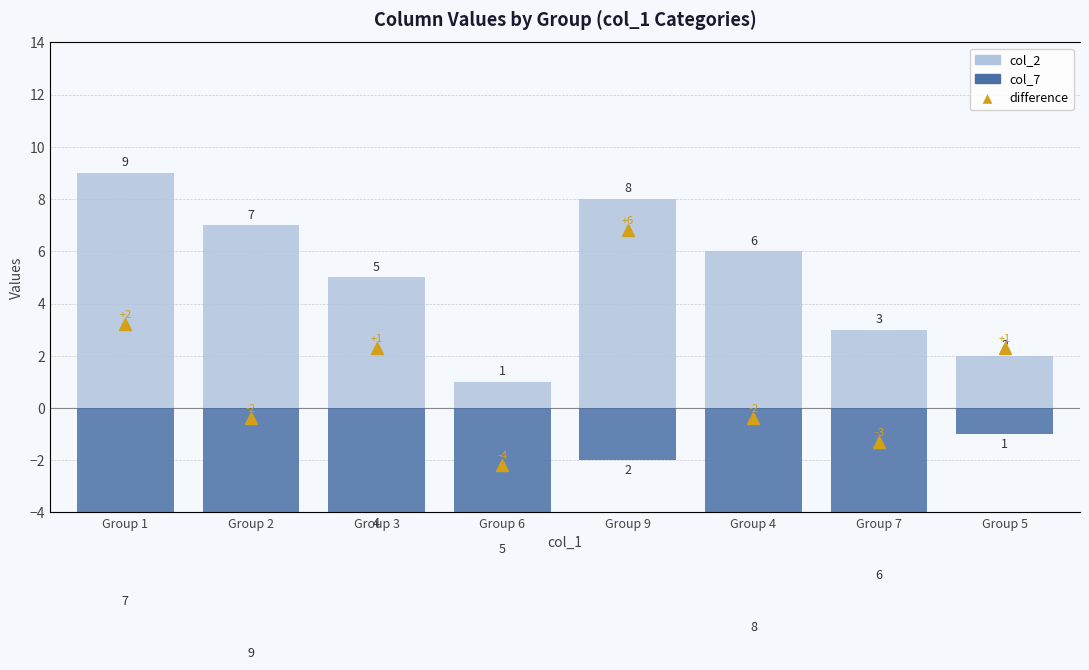

List the series in order of their overall mean, lowest first.

col_7, difference, col_2